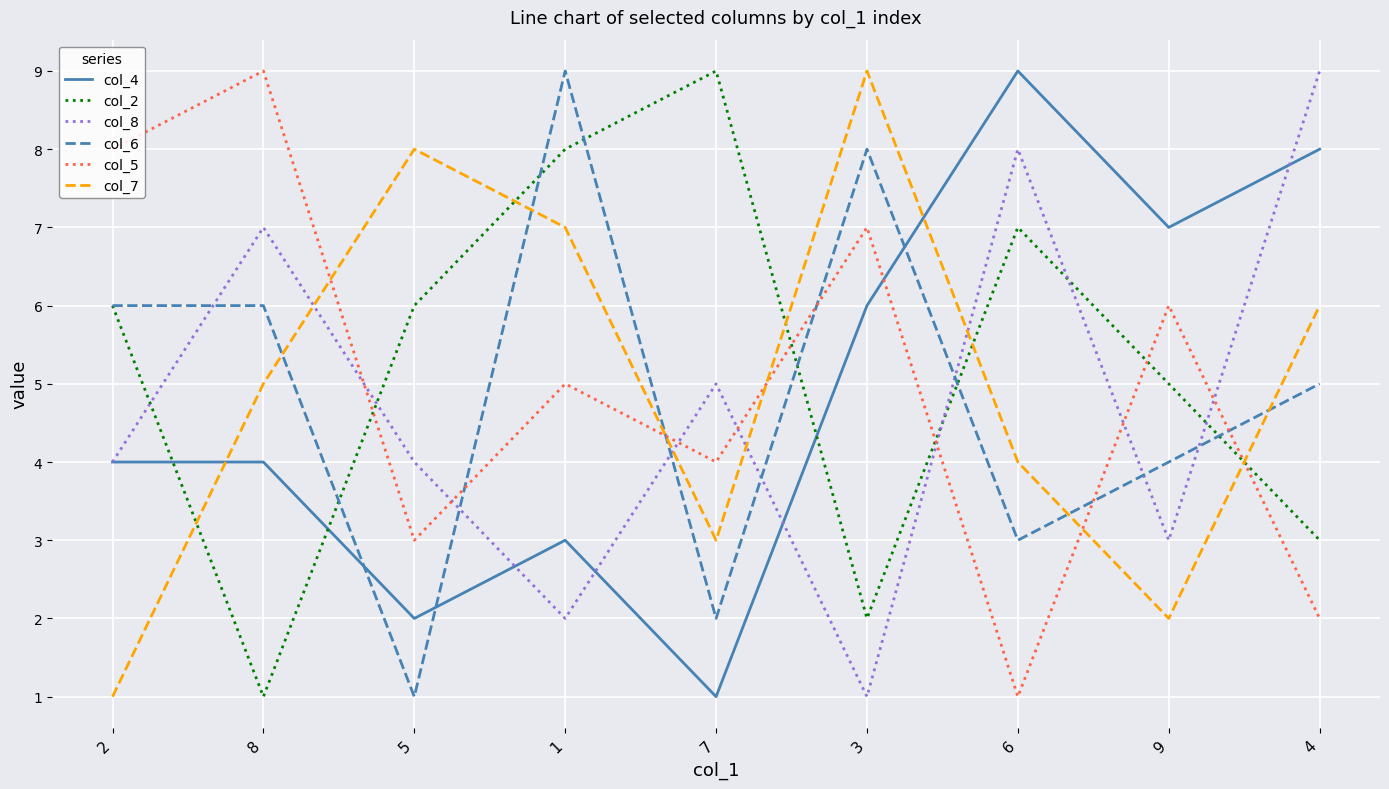

The col_2 series shows 9 at 9. True or false?

False